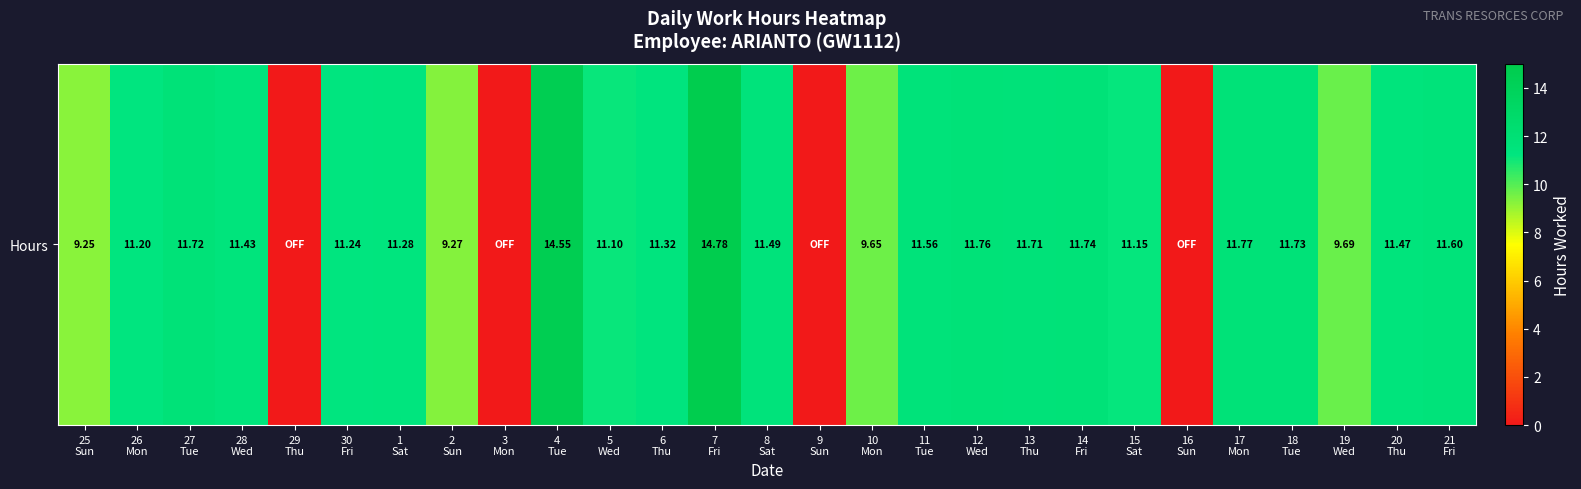

Reading left to right, what are all the values shown in this chart?

25
Sun=9.2	26
Mon=11.2	27
Tue=11.7	28
Wed=11.4	29
Thu=0.0	30
Fri=11.2	1
Sat=11.3	2
Sun=9.3	3
Mon=0.0	4
Tue=14.6	5
Wed=11.1	6
Thu=11.3	7
Fri=14.8	8
Sat=11.5	9
Sun=0.0	10
Mon=9.7	11
Tue=11.6	12
Wed=11.8	13
Thu=11.7	14
Fri=11.7	15
Sat=11.2	16
Sun=0.0	17
Mon=11.8	18
Tue=11.7	19
Wed=9.7	20
Thu=11.5	21
Fri=11.6